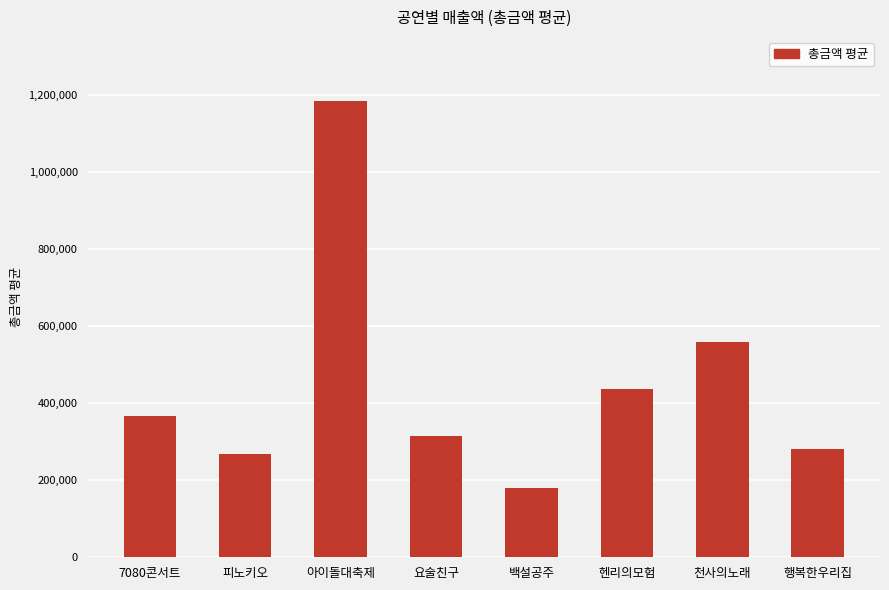

Reading left to right, what are all the values shown in this chart?

367500	268650	1182500	315000	180000	437000	558000	280000